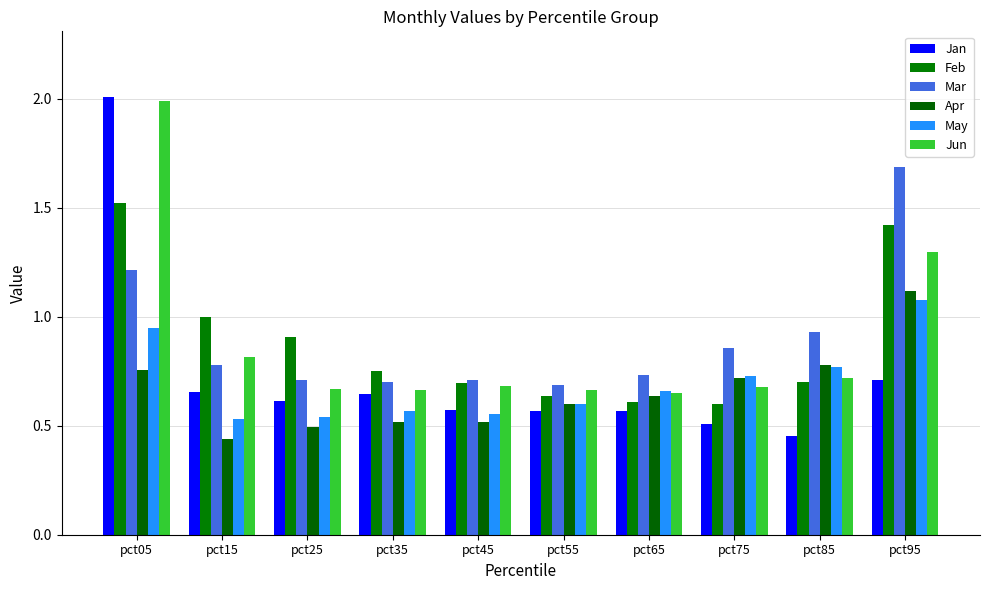

At which label is Jan closest to 1?

pct95